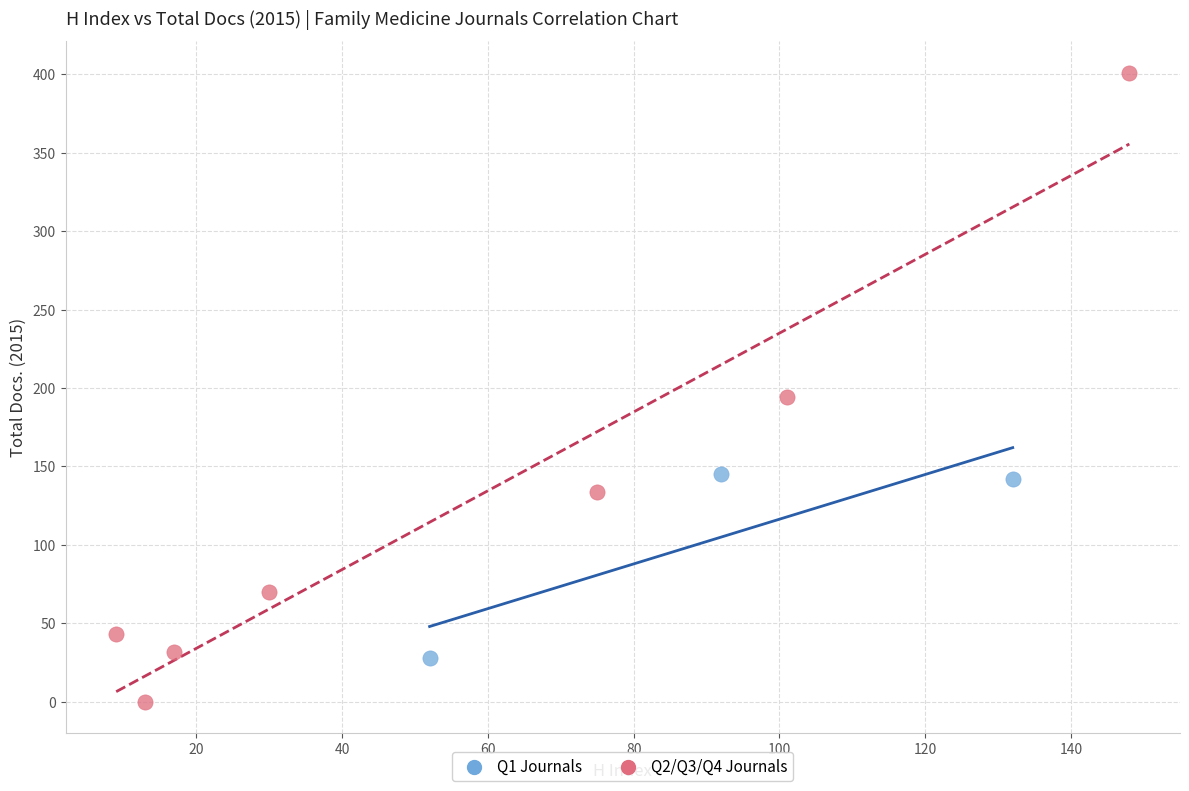

Which series reaches the minimum Y coordinate?

Q2/Q3/Q4 Journals